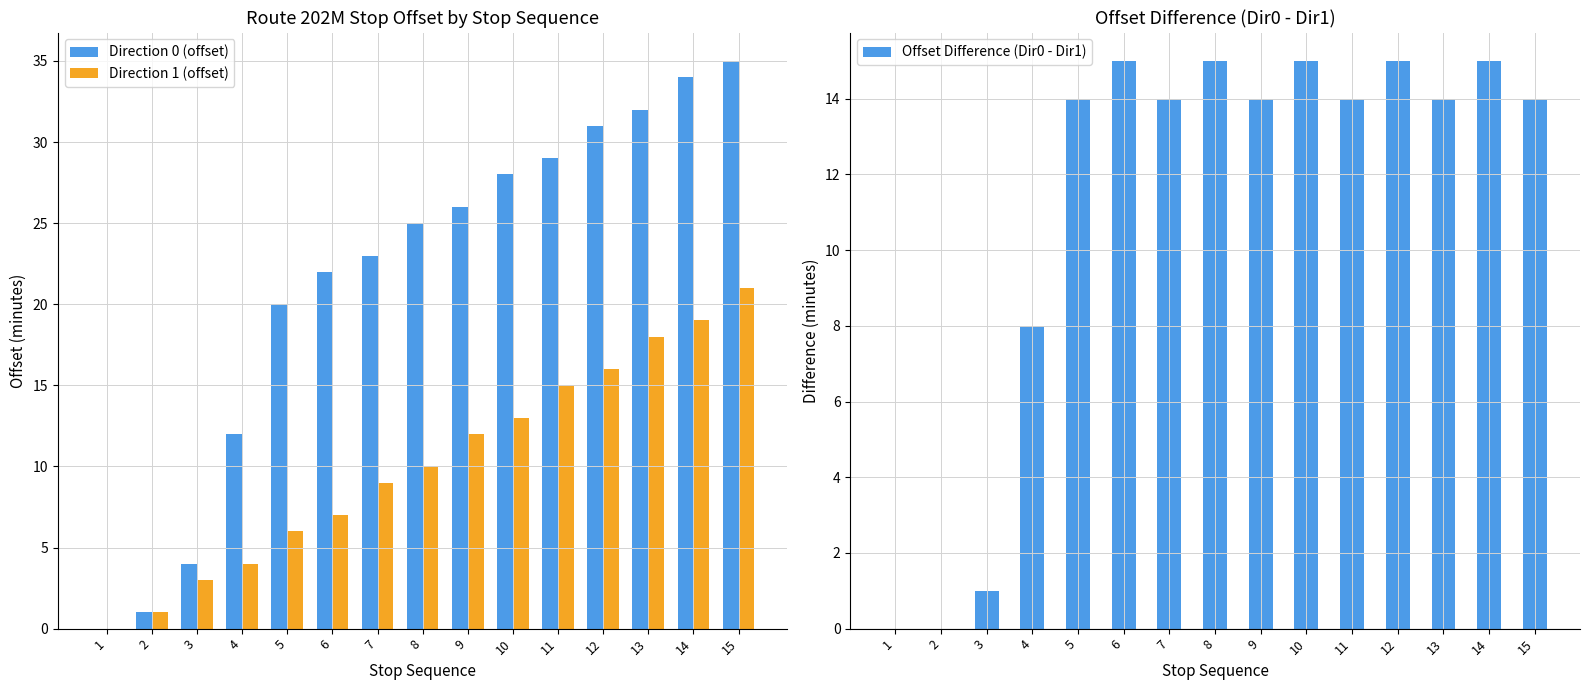

Which series changed the most between 8 and 12?

Direction 0 (offset)